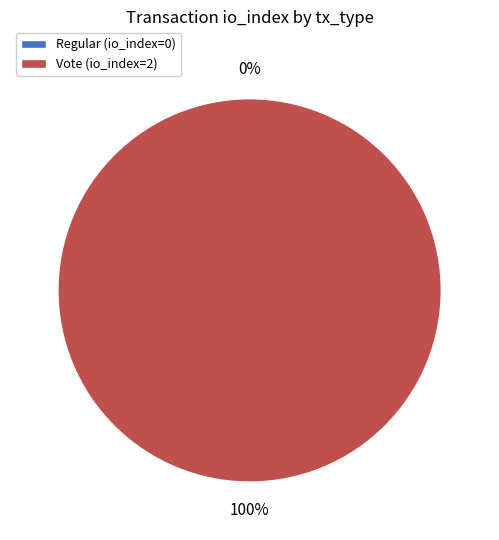

True or false: Regular accounts for 0% of the total.

True